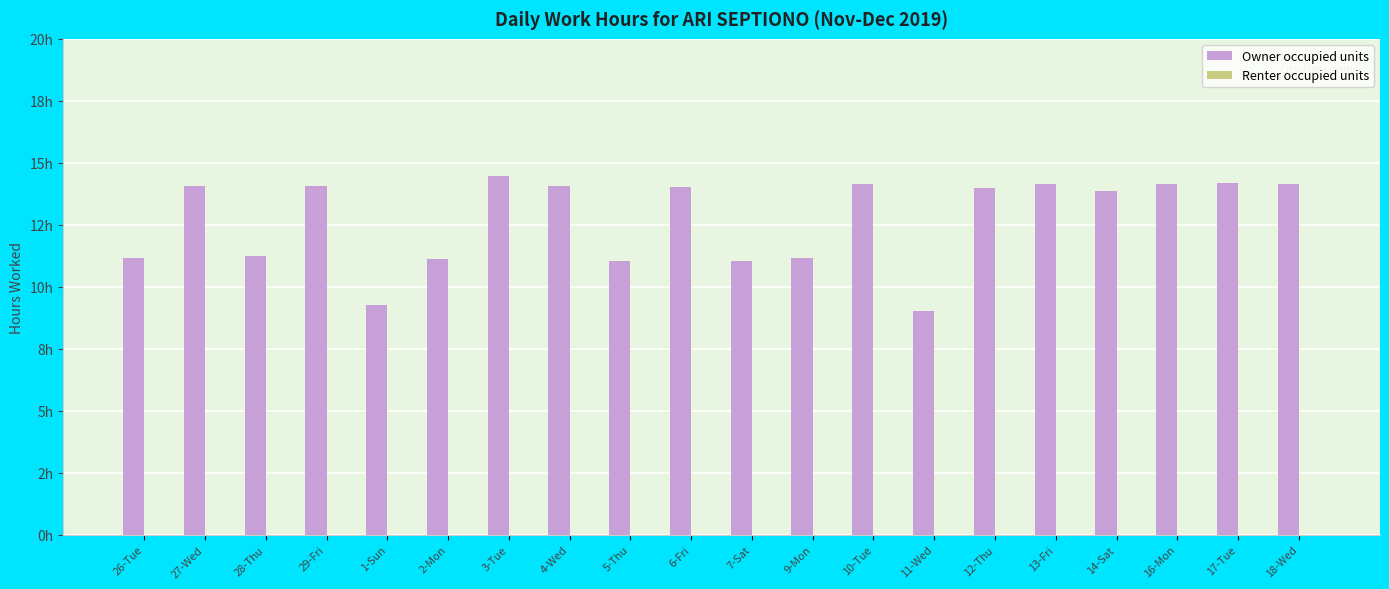

Does the chart contain any negative values?

No